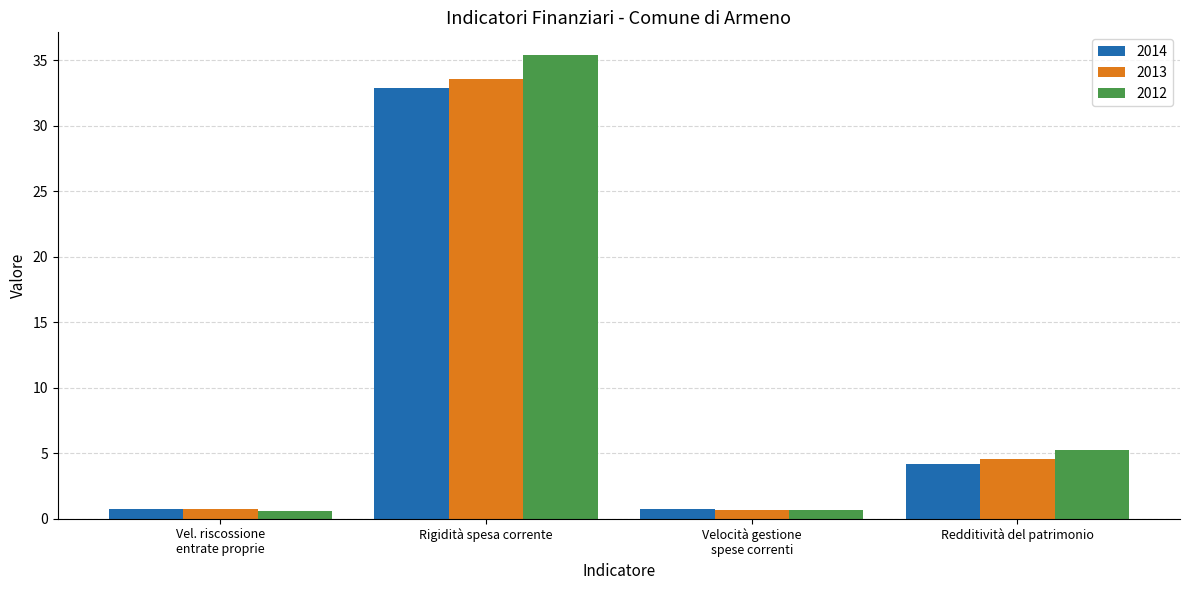

What is the maximum value for 2013?

33.6